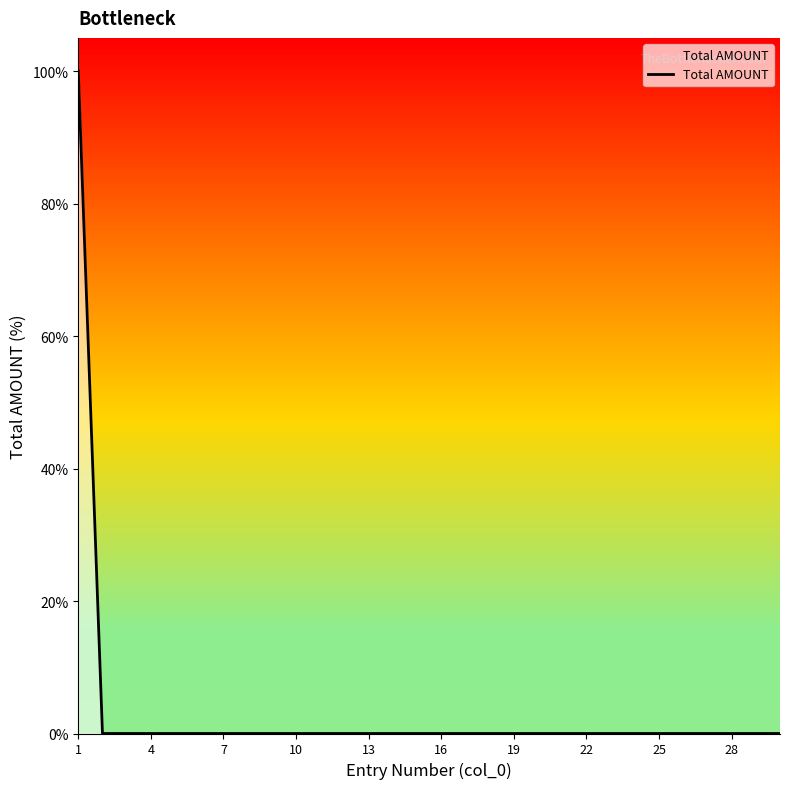

What is the difference between the maximum and minimum values?

100